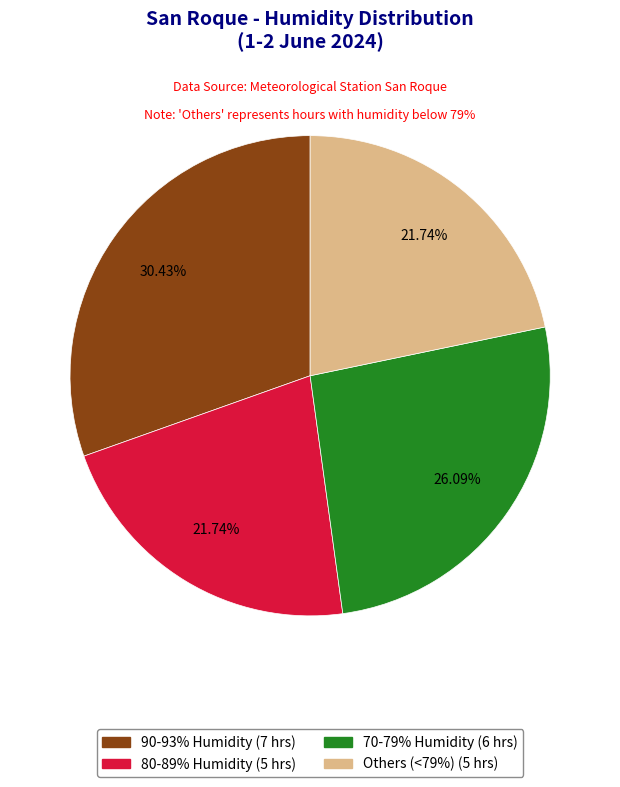

Is there any slice that represents more than half of the pie?

No